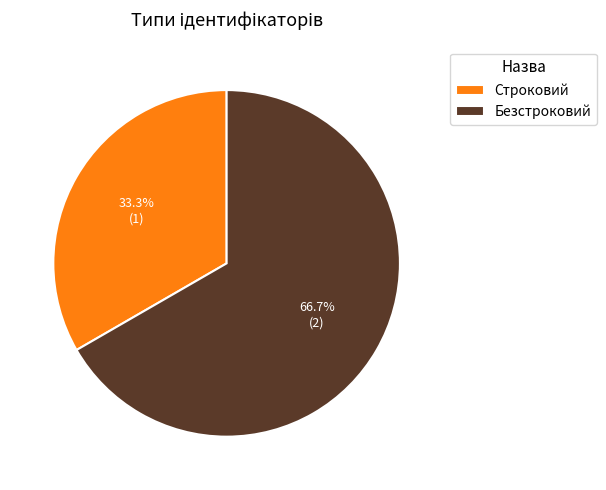

Rank the categories by value from lowest to highest.

Строковий, Безстроковий